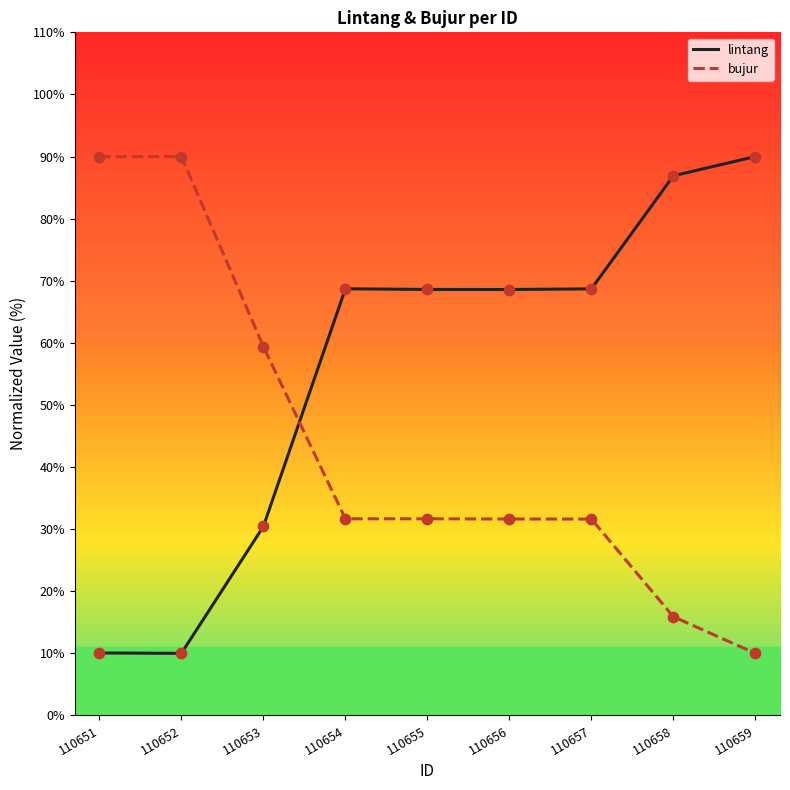

At how many categories does at least one series exceed 26?

9